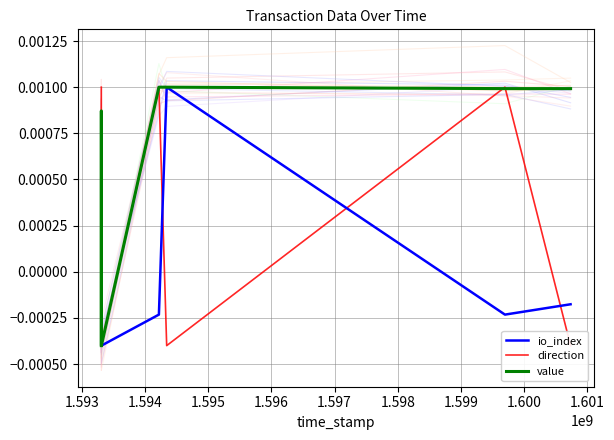

Between 1.595 and 1.598, which series saw the biggest shift?

direction